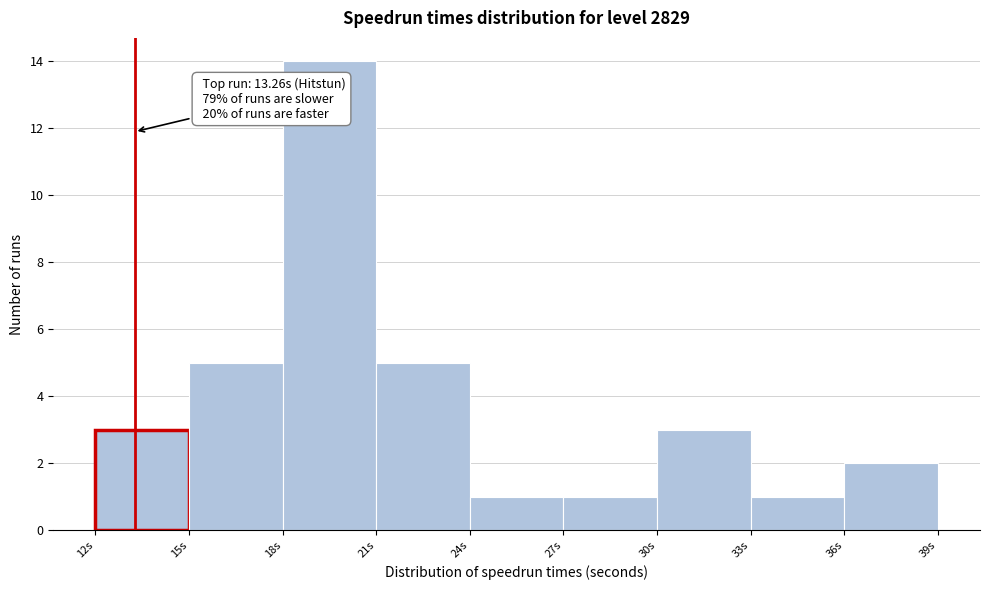

Over which range of the x-axis is the bar tallest?

18 to 21